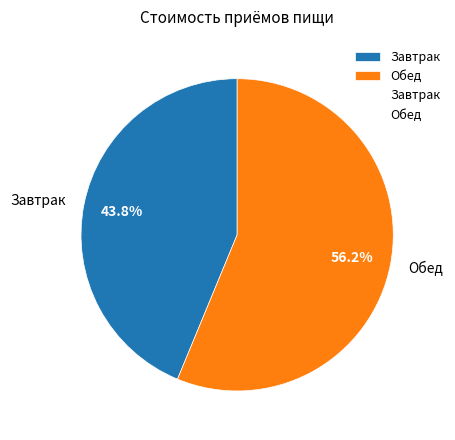

Which has a higher value, Обед or Завтрак?

Обед